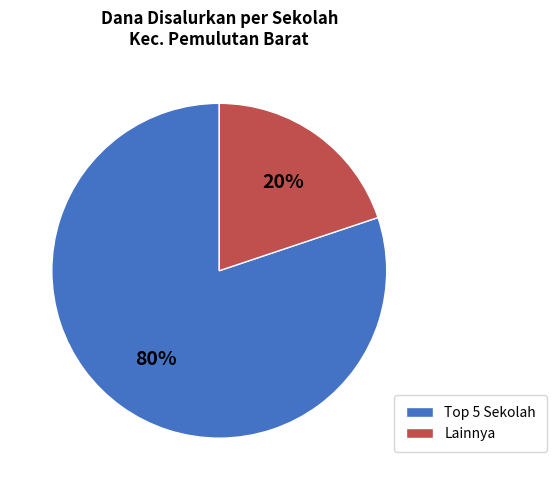

How many segments does this pie chart have?

2